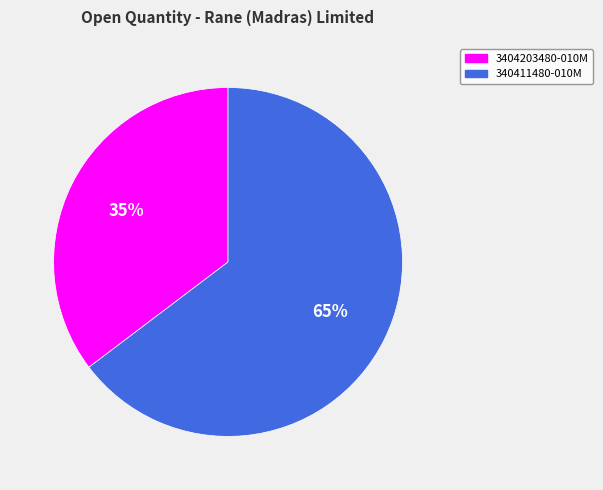

Count the number of slices in the pie.

2